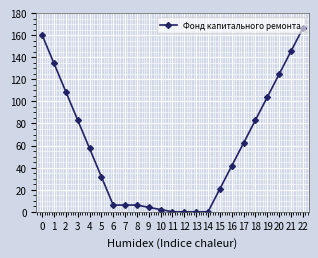

What is the value of the 9th point from the left?

6.1